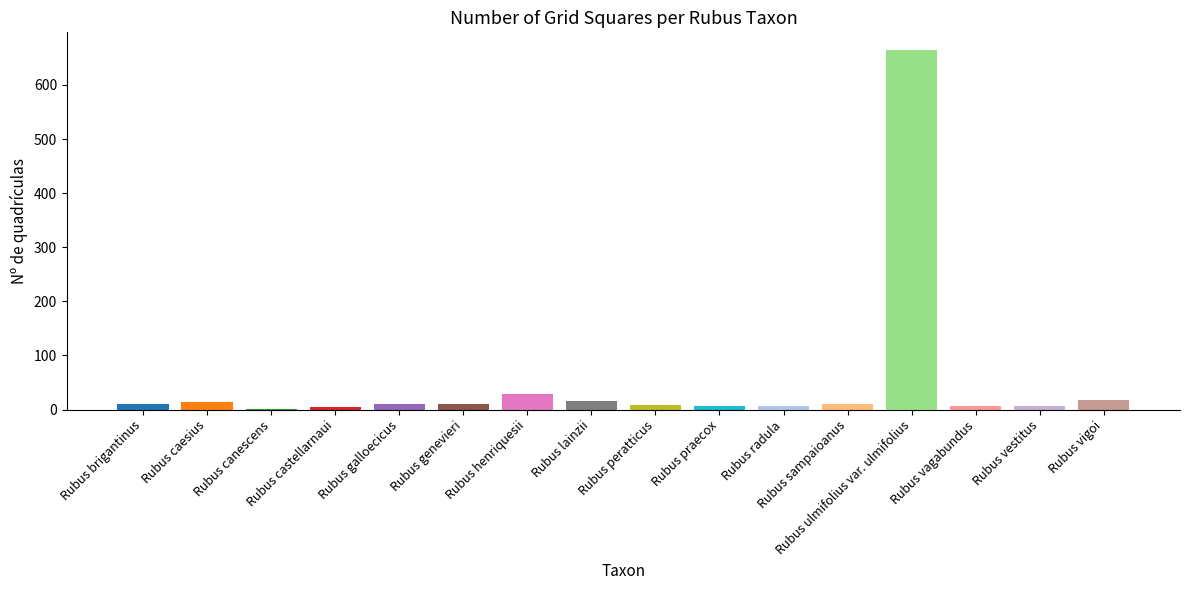

What is the greatest value displayed?

664